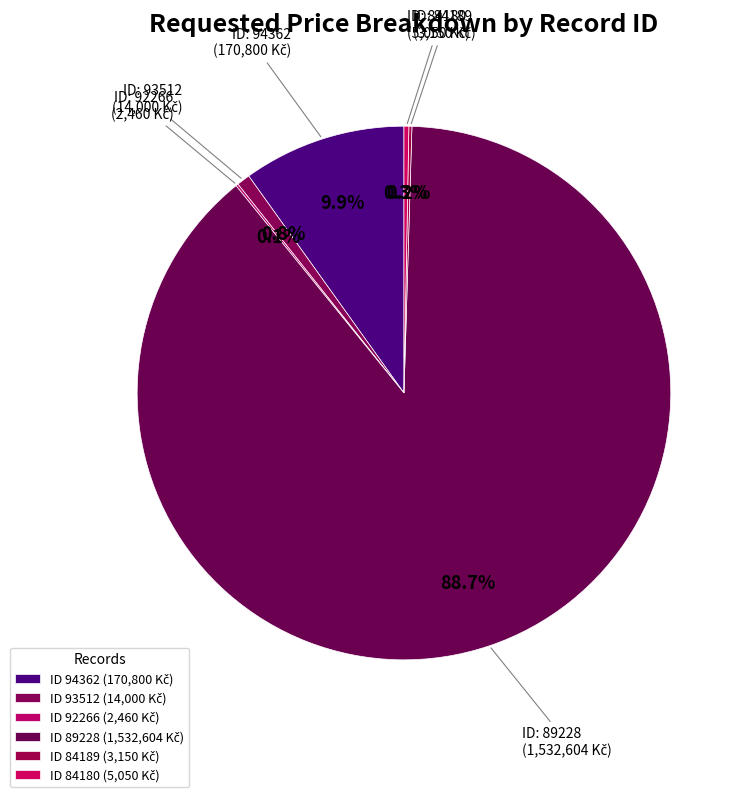

To the nearest percent, what is the average slice percentage?

17%